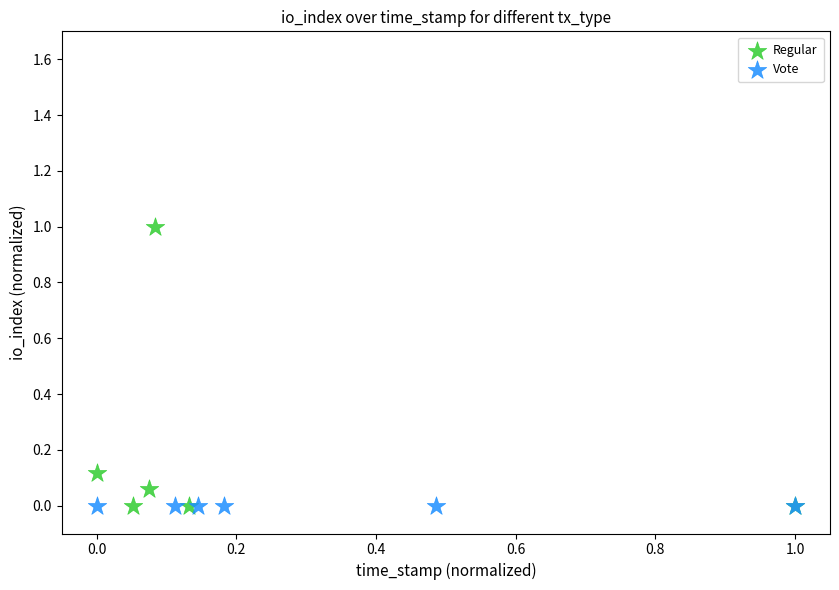

What are all the series names shown in the legend?

Regular, Vote